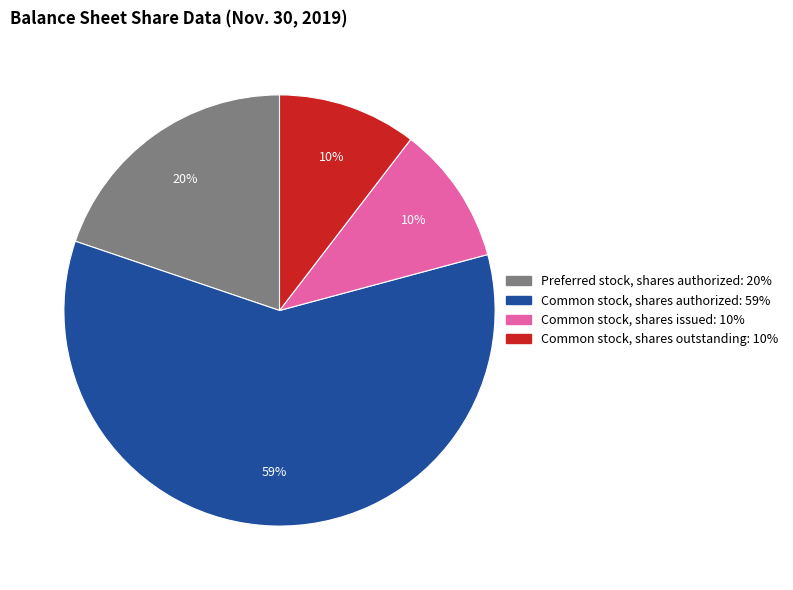

To the nearest percent, what is the combined percentage of Common stock, shares authorized and Common stock, shares issued?

70%